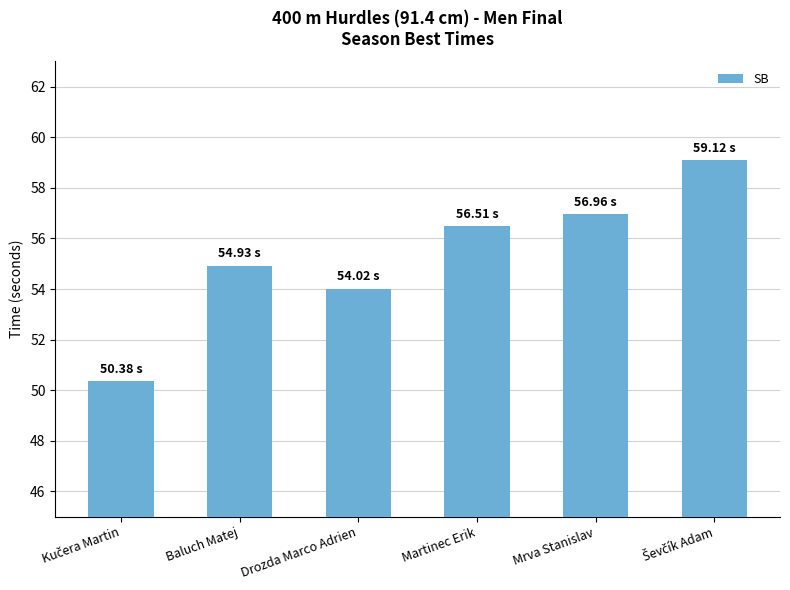

What value does the data have at Drozda Marco Adrien?

54.0